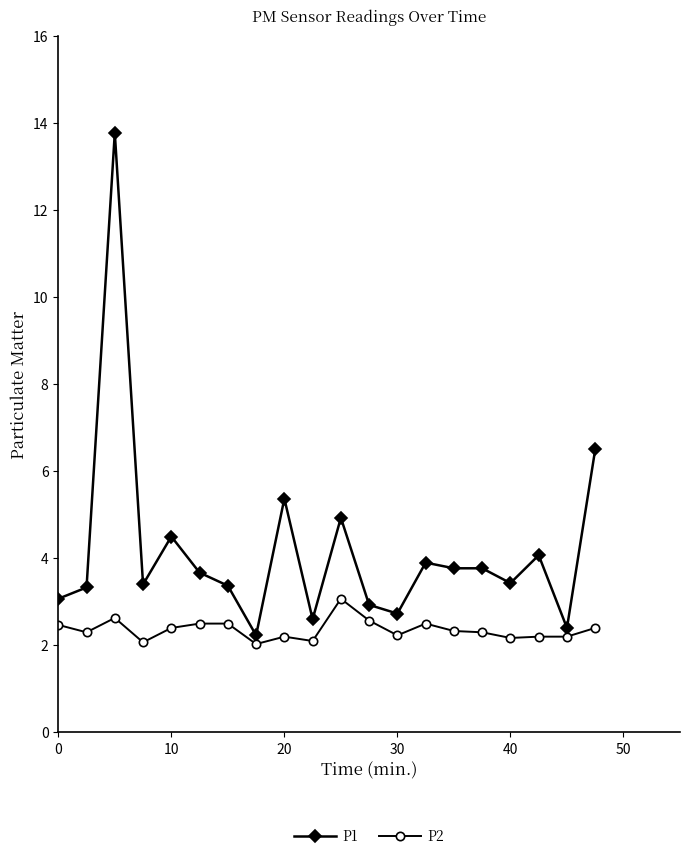

Which series has the largest range (max minus min)?

P1